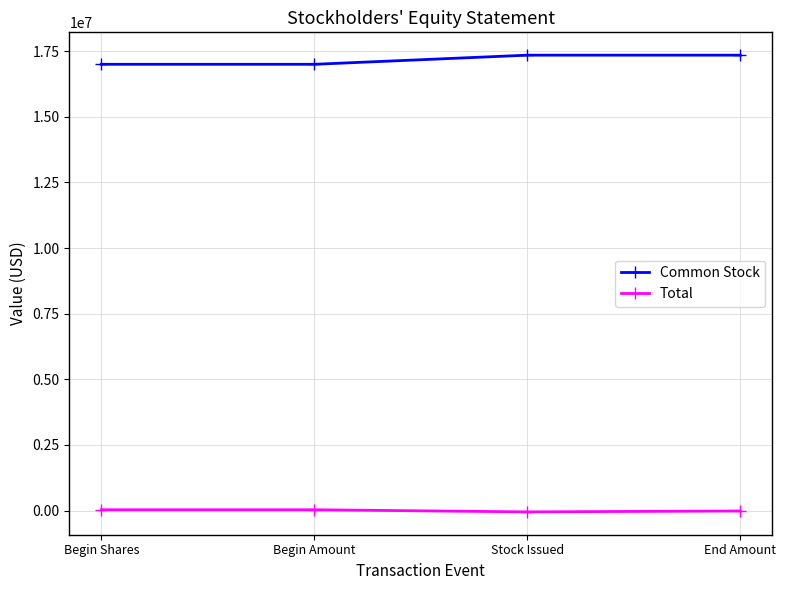

How many positive values does the Total series have?

2